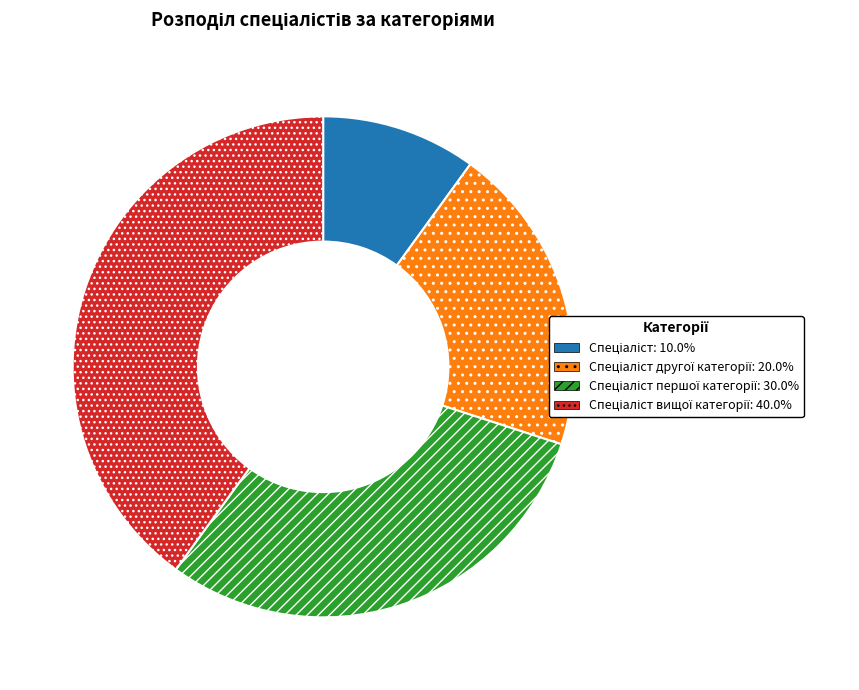

Is there a majority slice in this chart?

No